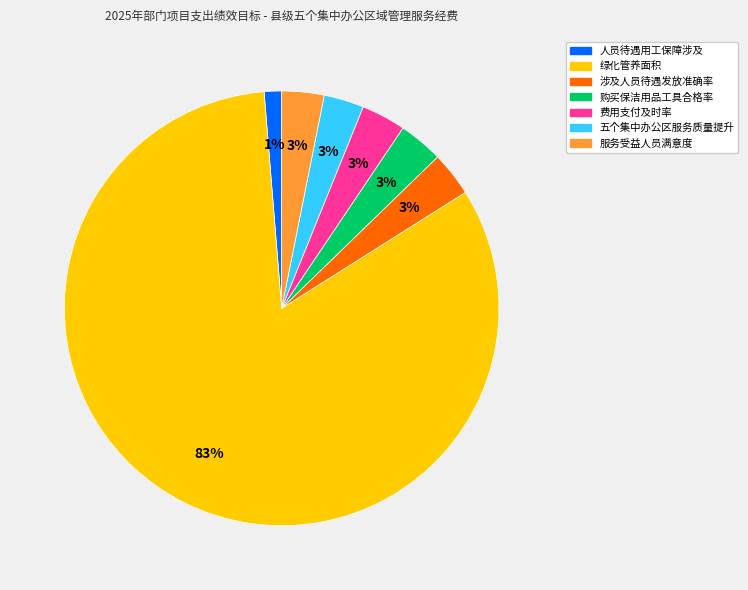

To the nearest percent, what is the average slice percentage?

14%